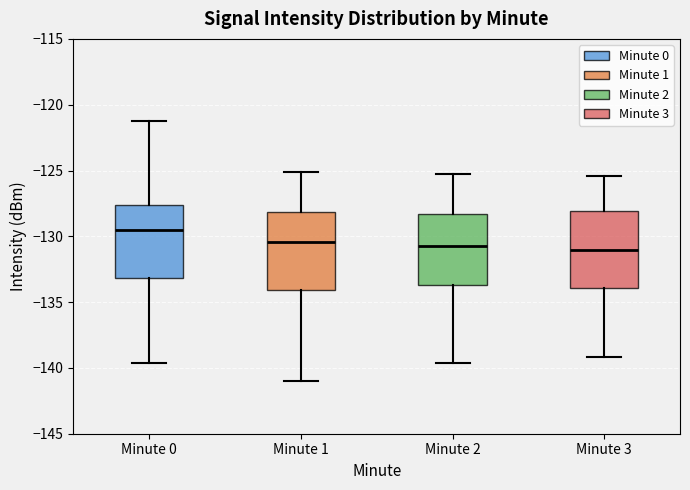

Where is the upper edge of the box for Minute 1 on the y-axis? The values are not printed on the chart, so give them approximately, as read against the axis.

-128.0